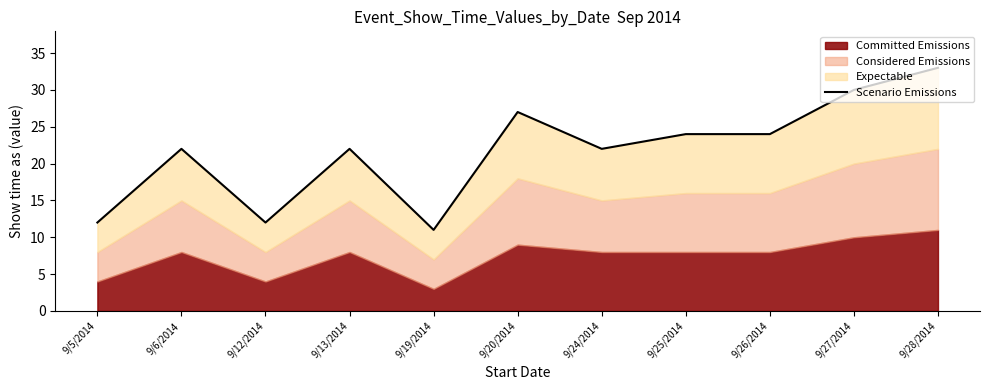

What is the label of the 3rd point from the right?

9/26/2014